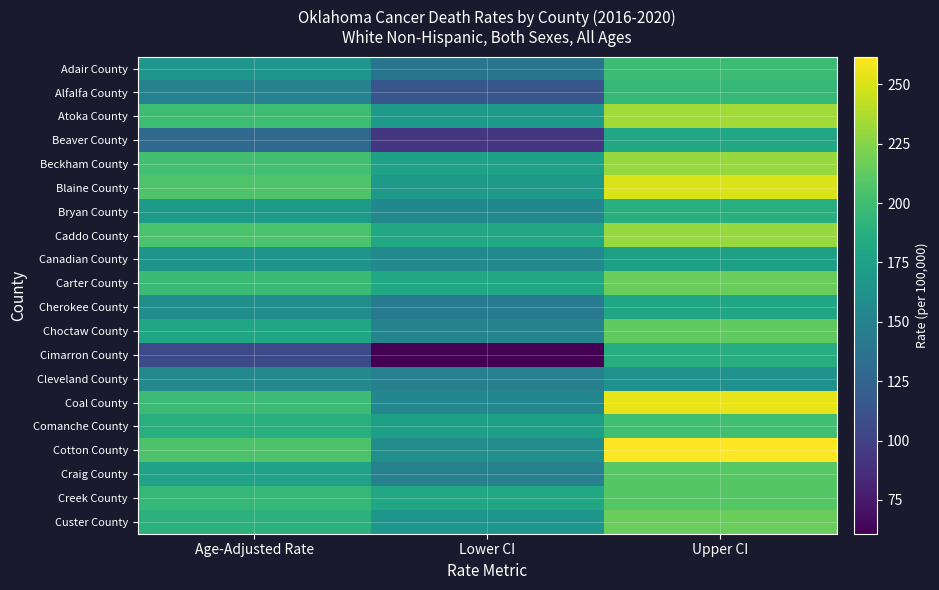

Which series has the largest total across all categories?

Cotton County